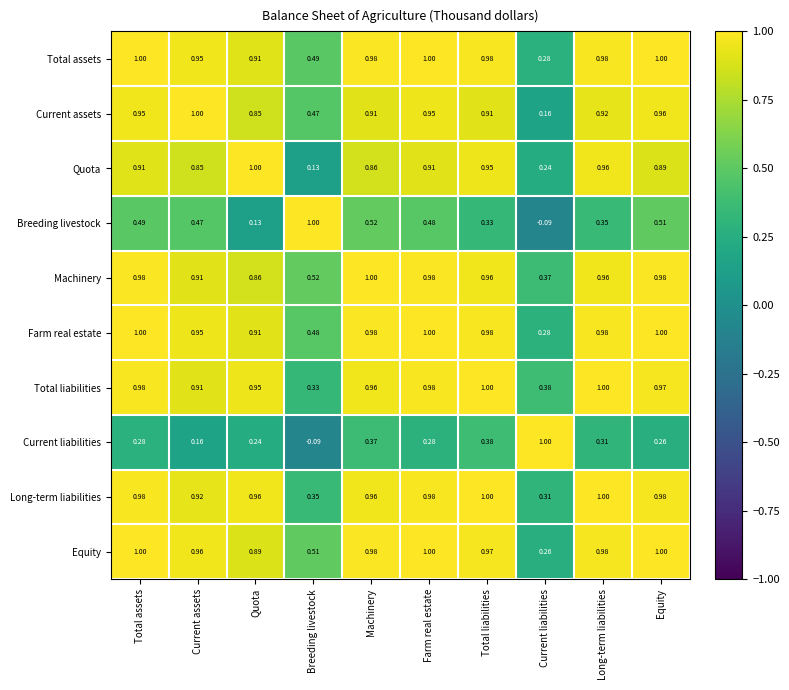

Where is Farm real estate nearest to the value 0?

Current liabilities